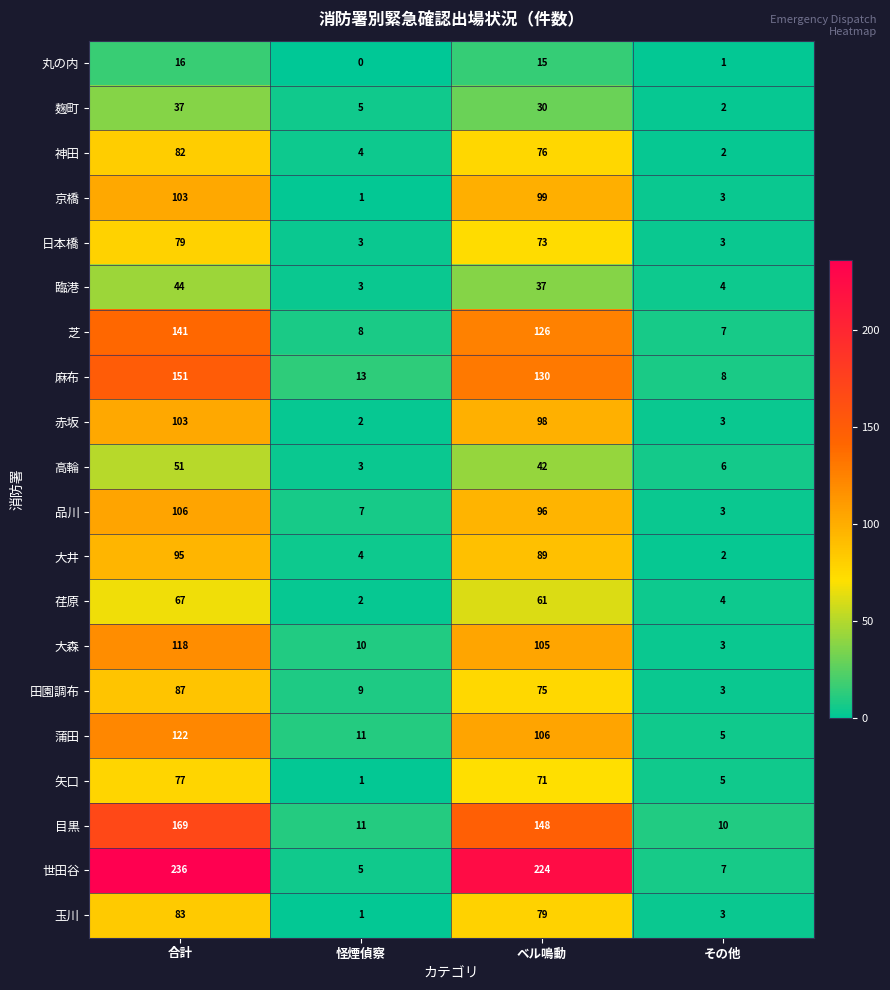

What is the difference between the maximum and second lowest values in the 麹町 series?

32